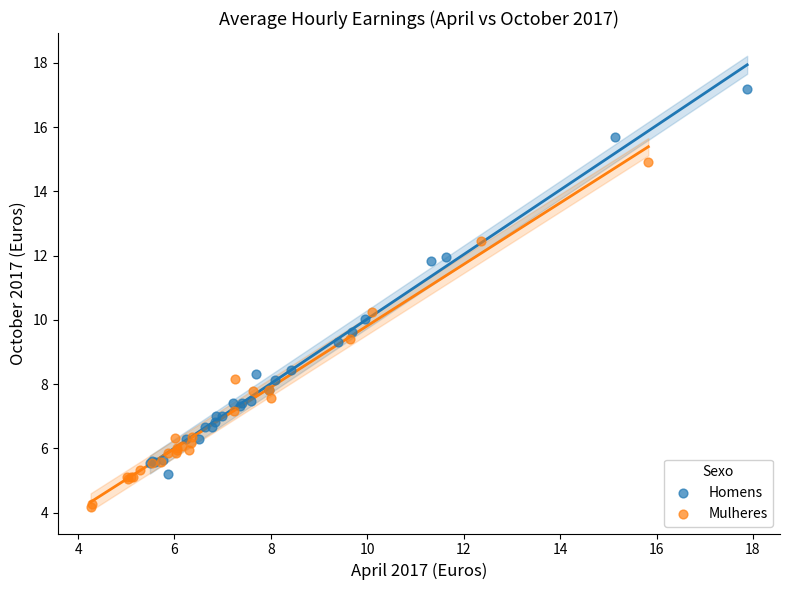

Which series reaches the maximum Y coordinate?

Homens